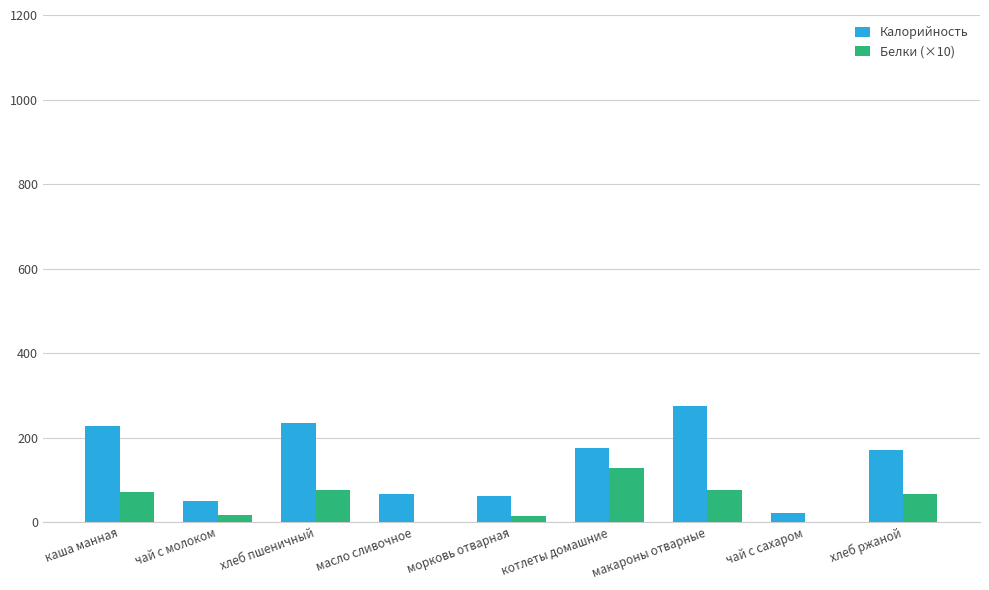

Between хлеб пшеничный and масло сливочное, which series saw the biggest shift?

Калорийность